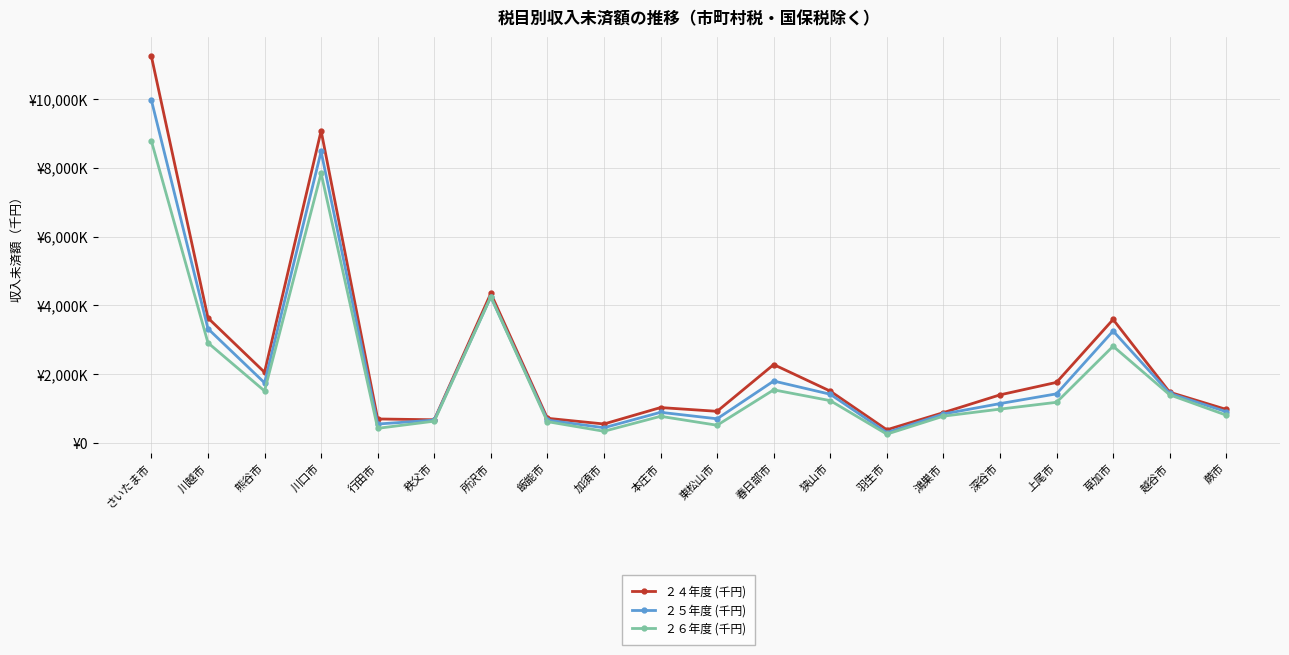

True or false: ２４年度 (千円) has more than 0 interior local peaks.

True